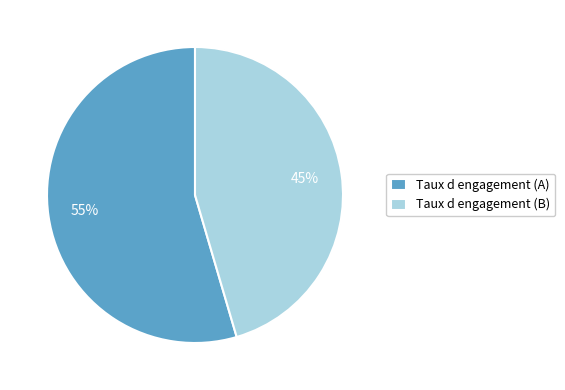

What is the ratio of the value at Taux d engagement (B) to the value at Taux d engagement (A)?

0.8